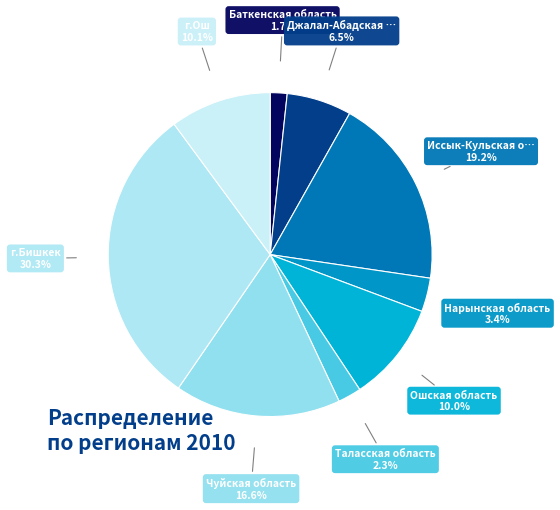

How many segments does this pie chart have?

9